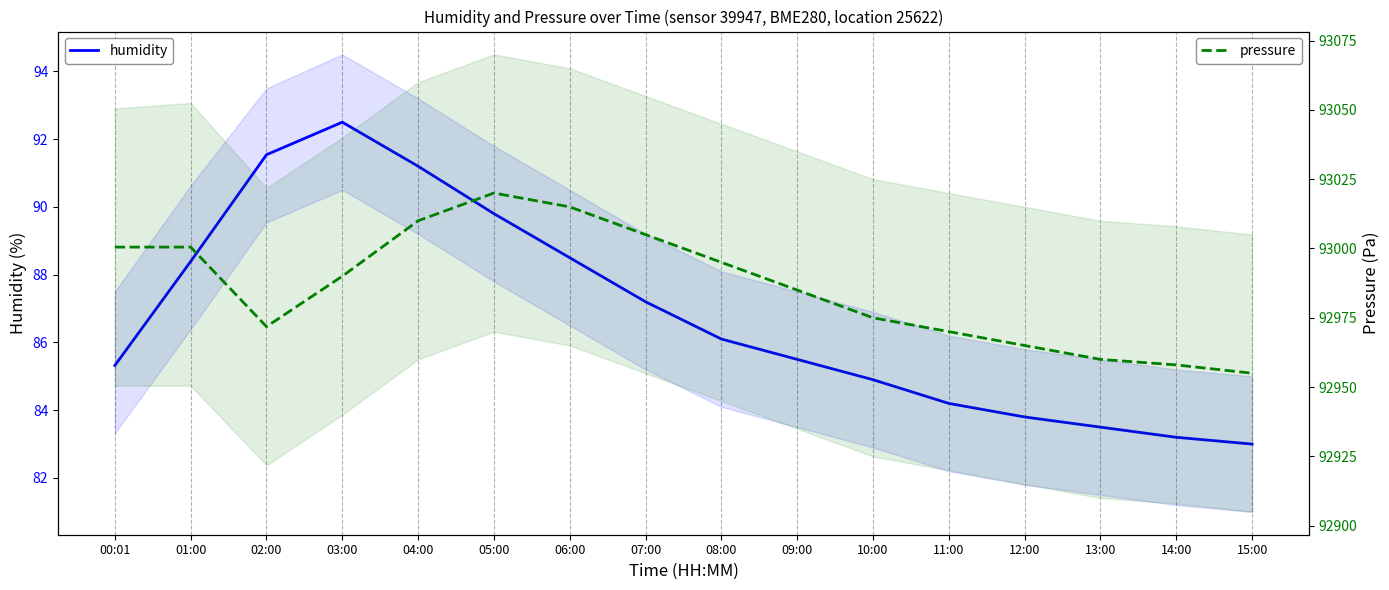

At which label does humidity reach its minimum?

15:00